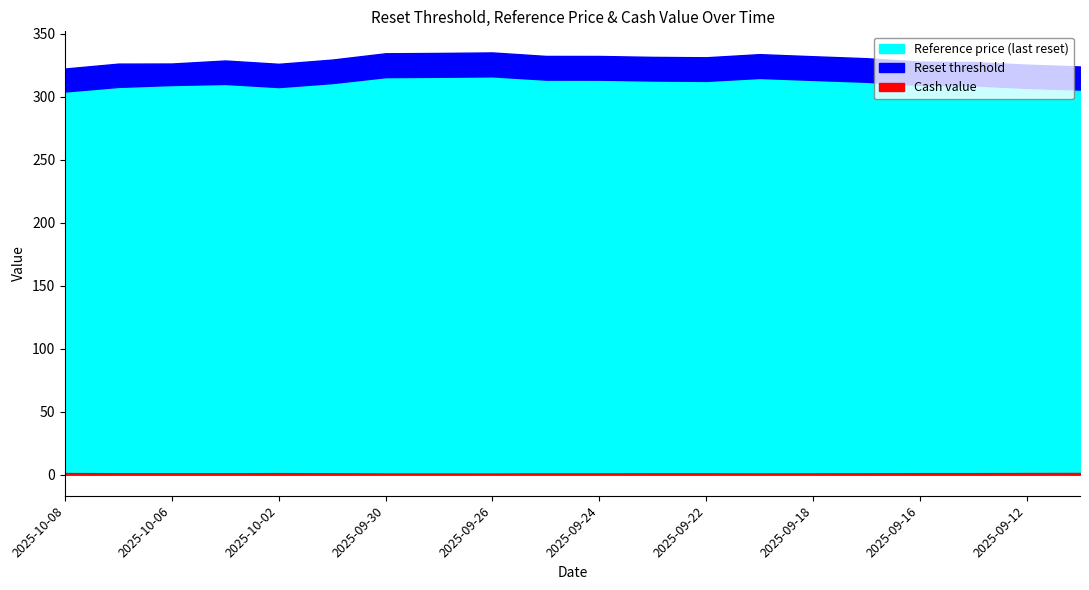

Between 2025-10-02 and 2025-09-25, which series saw the biggest shift?

Reset threshold